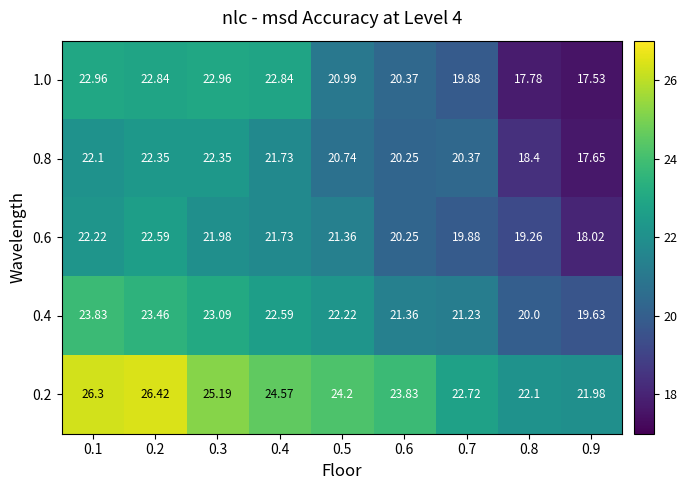

Which category has the lowest value across all series?

0.9